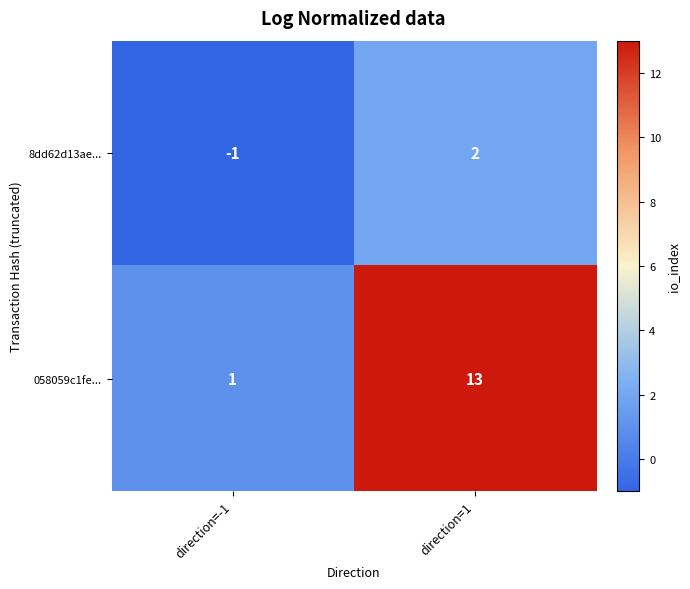

Read the 058059c1fe... value at direction=1, to the nearest 10.

10